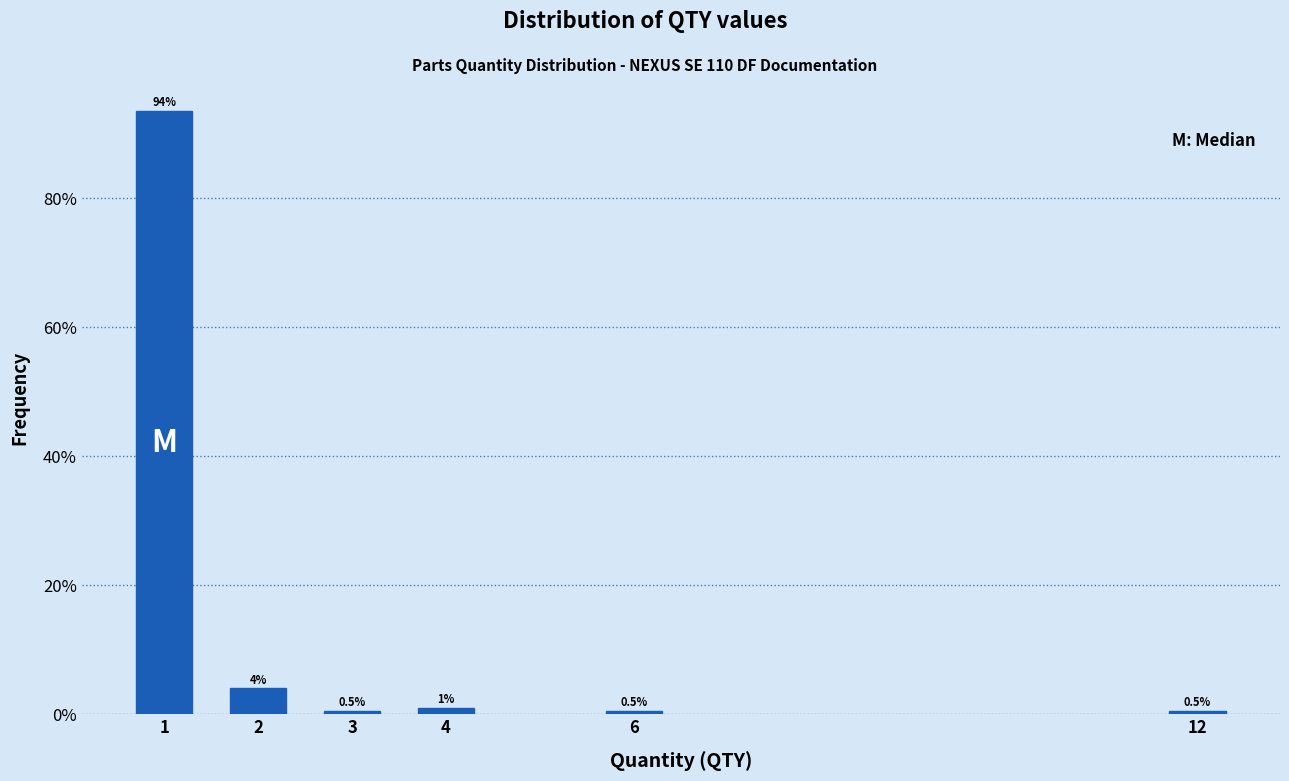

Reading left to right, transcribe all the data shown in this chart.

1=93.5	2=4.0	3=0.5	4=1.0	6=0.5	12=0.5